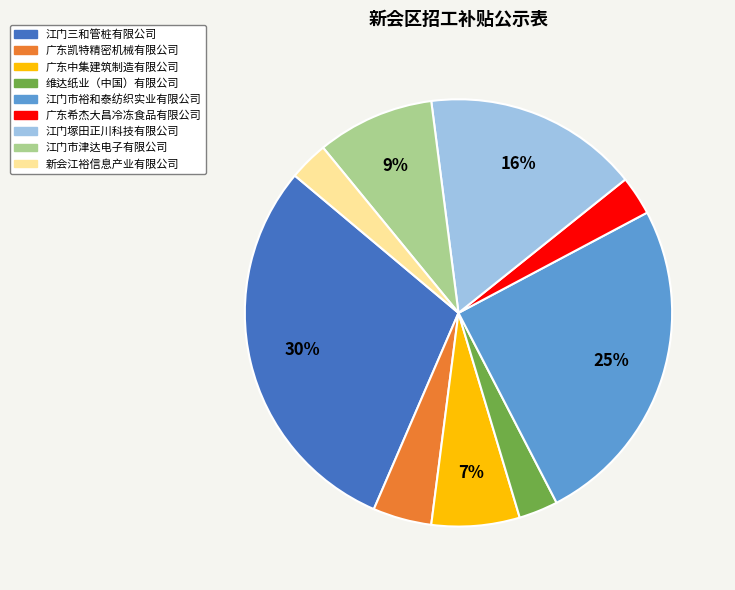

To the nearest percent, what is the combined percentage of 江门市津达电子有限公司 and 江门市裕和泰纺织实业有限公司?

34%